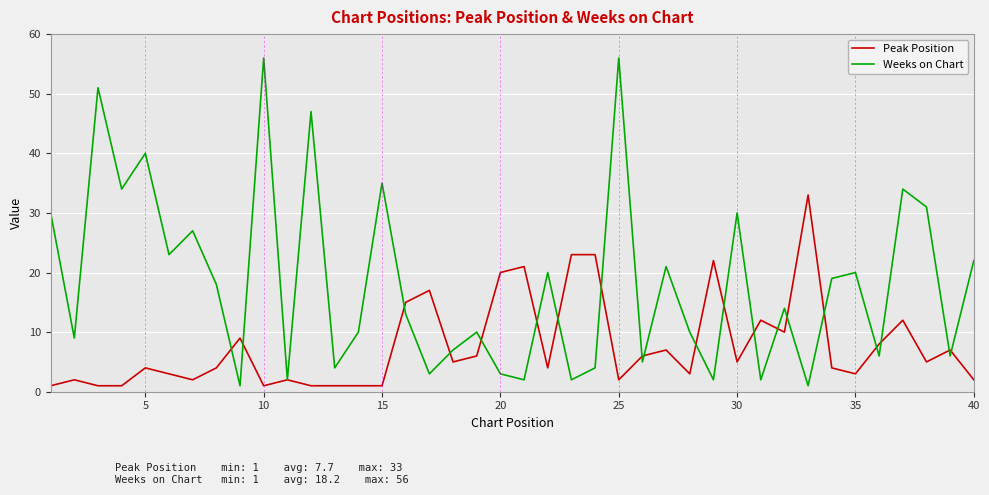

List the series in order of their peak value, highest first.

Weeks on Chart, Peak Position